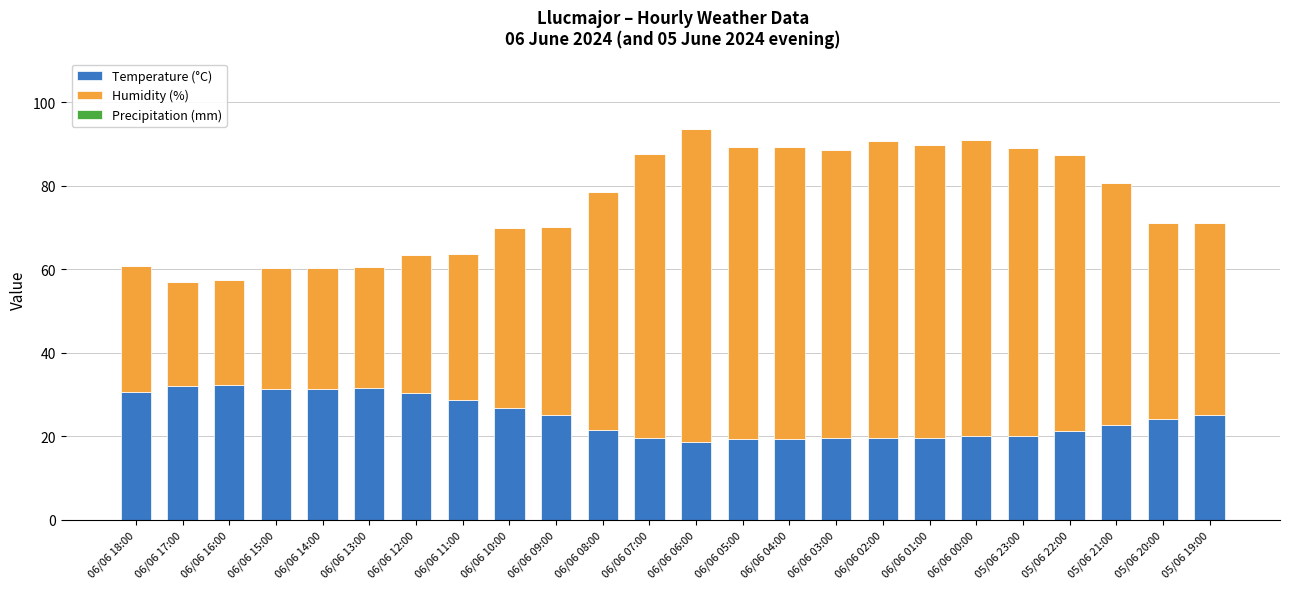

What is the minimum value for Temperature (°C)?

18.7